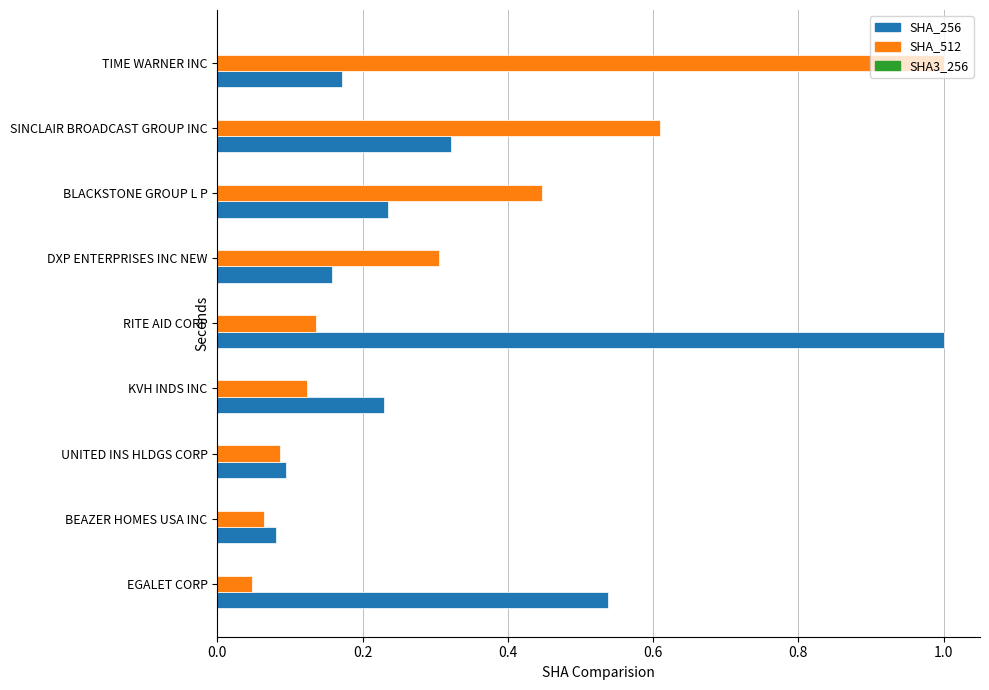

What is the total value across all series at BLACKSTONE GROUP L P?

0.7